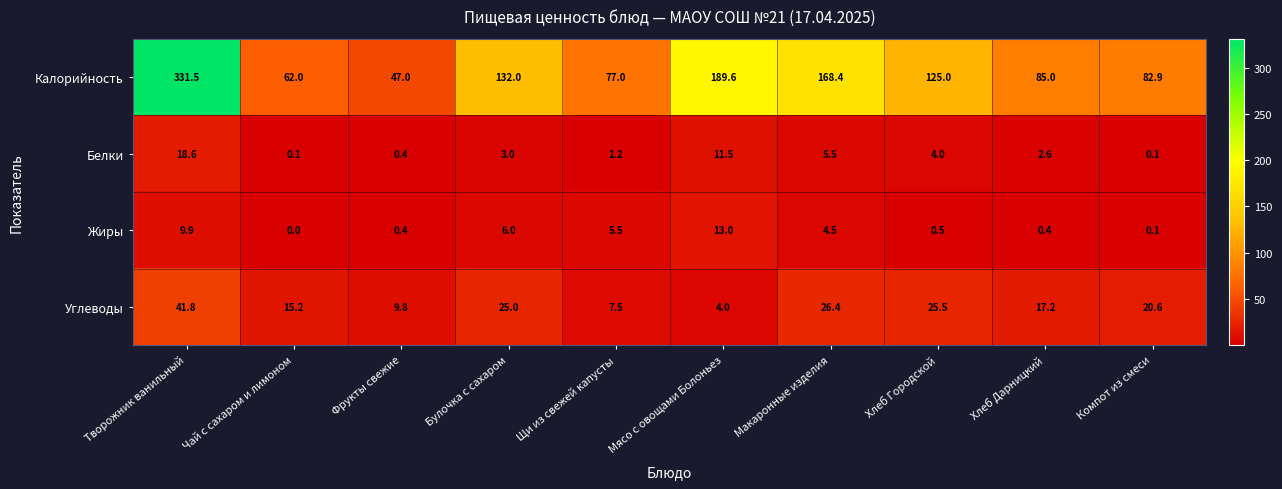

What is the total value across all series at Творожник ванильный?

401.8